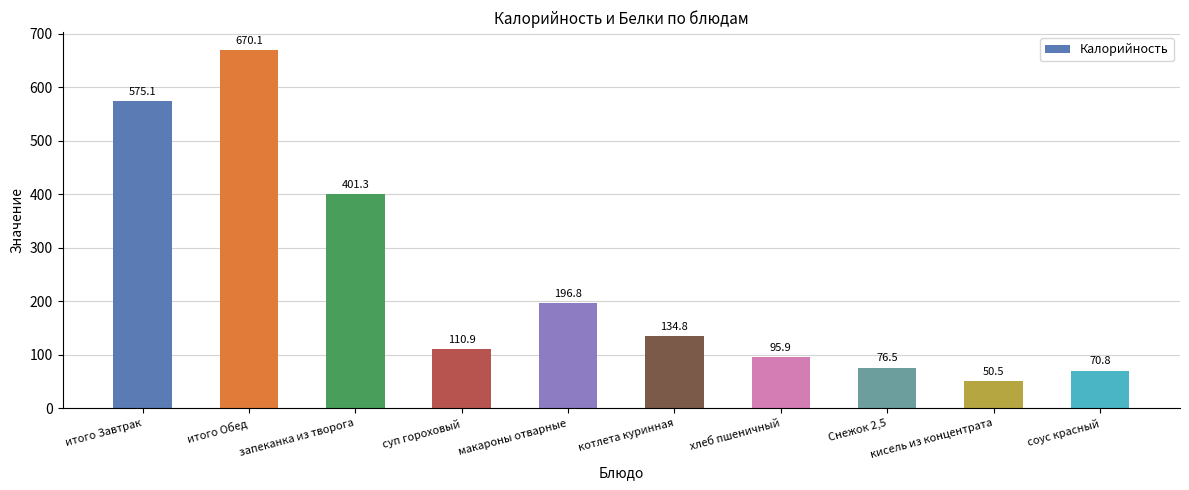

Are the bars grouped side by side (vs. stacked)?

No